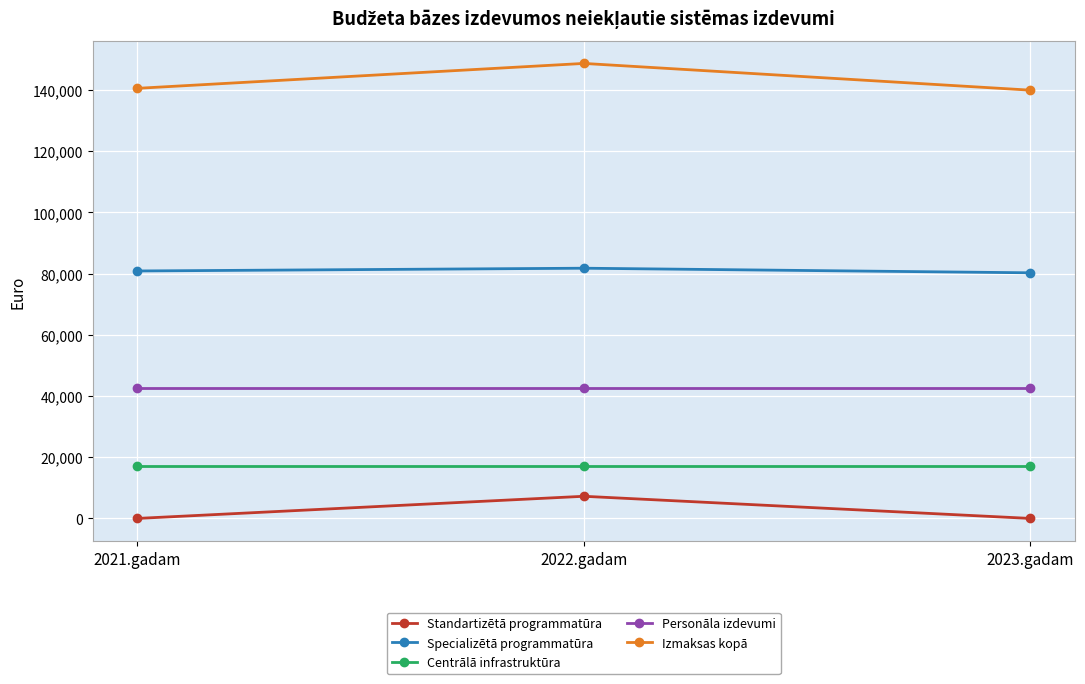

What is the approximate value of Izmaksas kopā at 2023.gadam?

139927